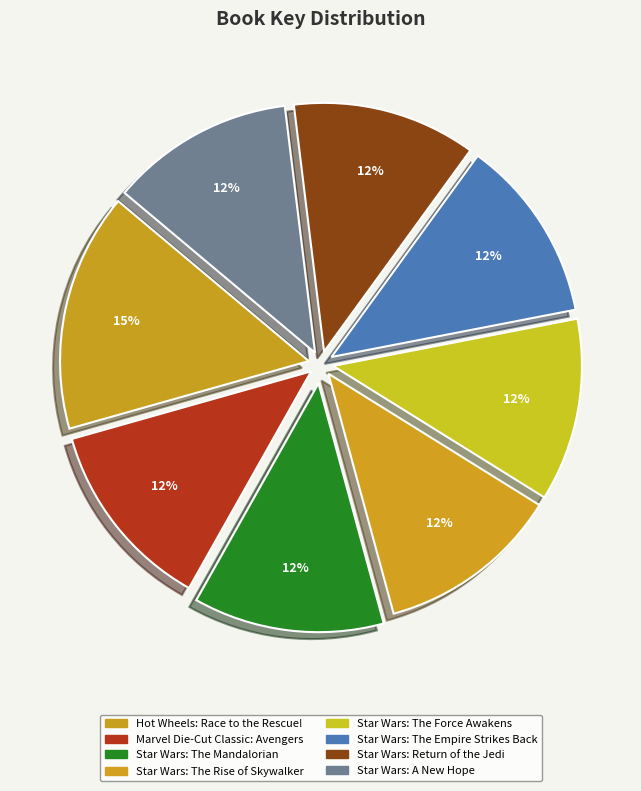

True or false: Star Wars: The Force Awakens accounts for 12% of the total.

True